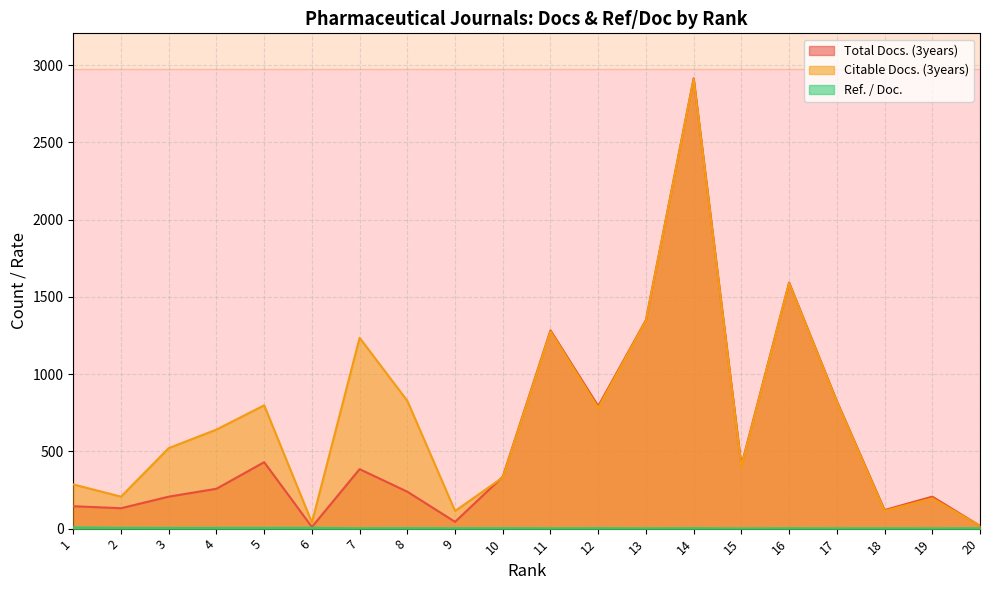

True or false: Total Docs. (3years) has a value of 258.0 at 4.

True